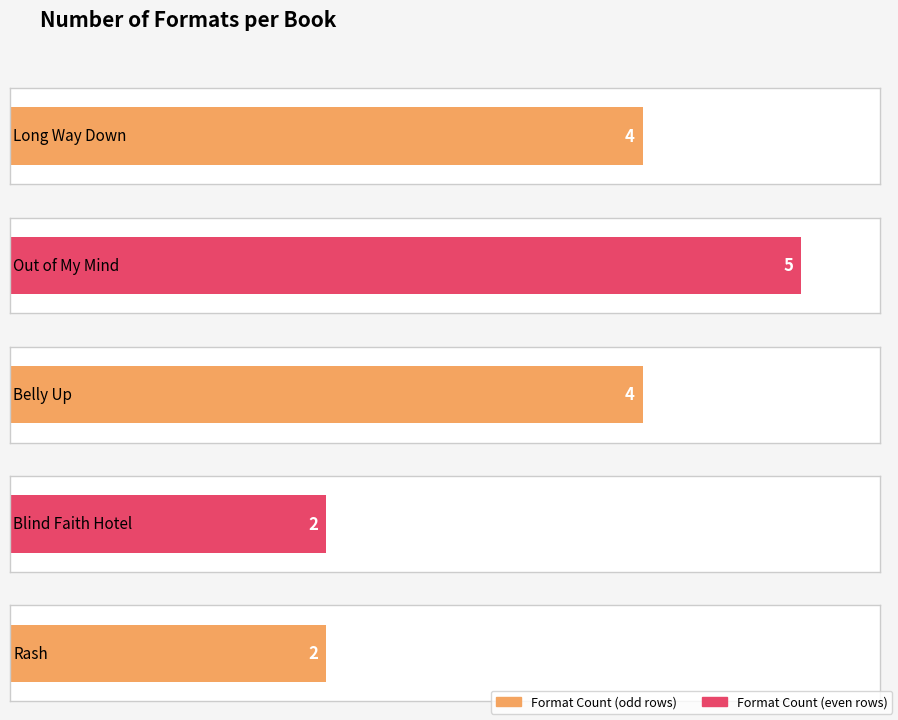

The value at Long Way Down is 4. True or false?

True